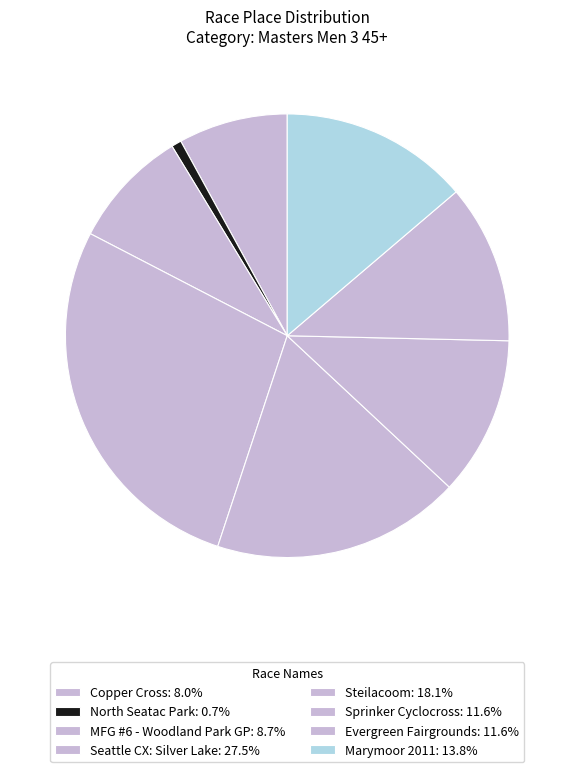

To the nearest percent, what percentage of the pie is Marymoor 2011?

14%